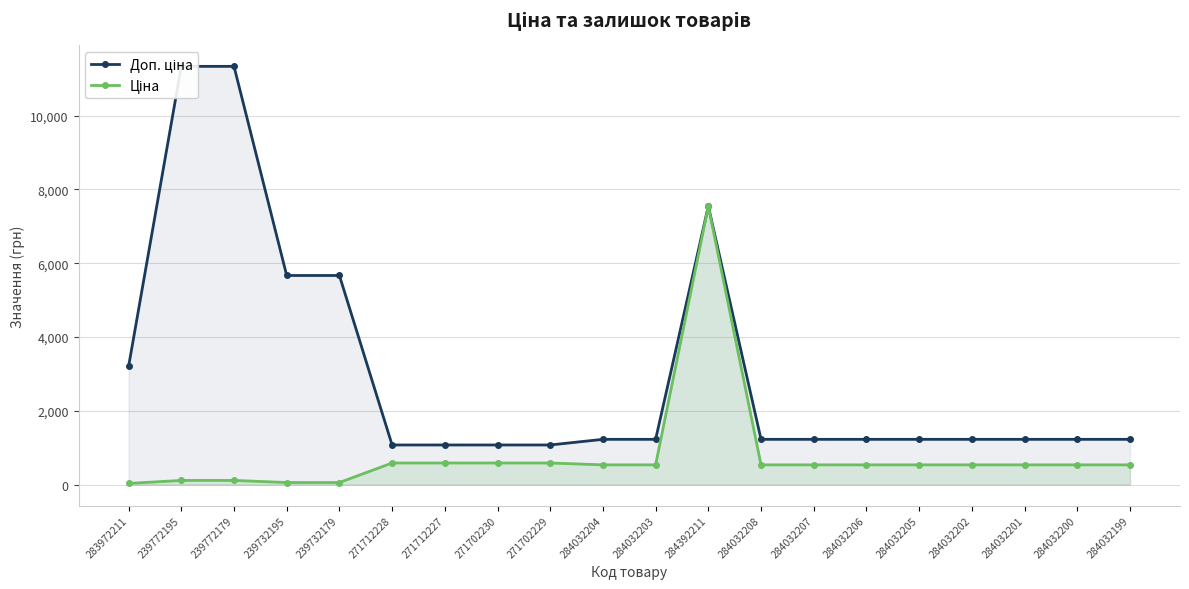

What is the difference between the second highest and minimum values in the Ціна series?

553.9